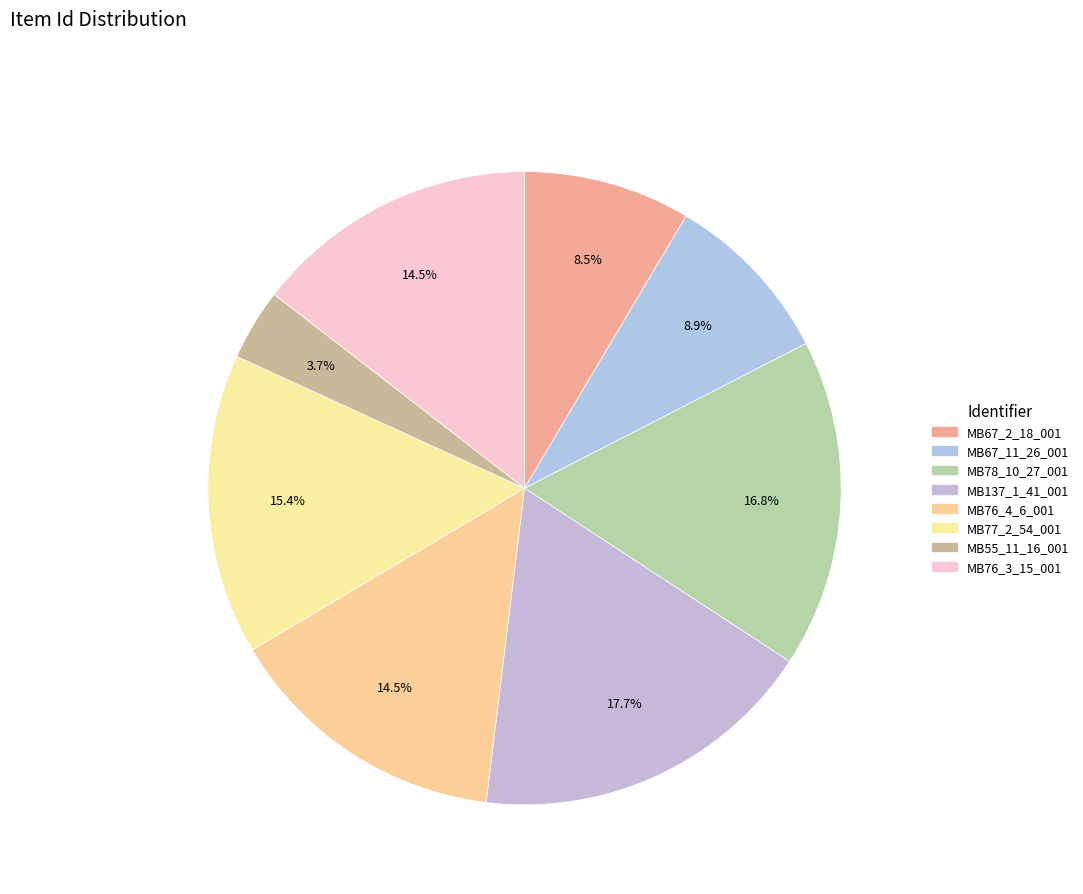

How many segments does this pie chart have?

8